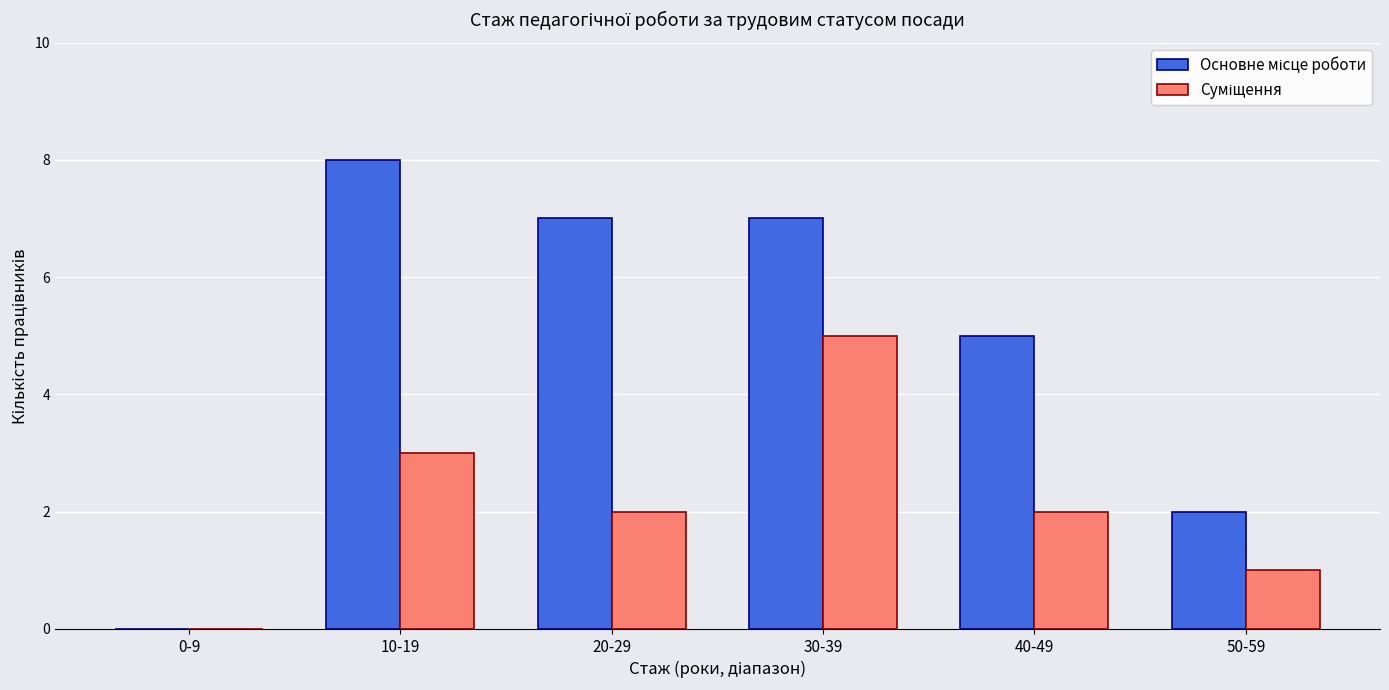

What is the maximum value shown in the chart?

8